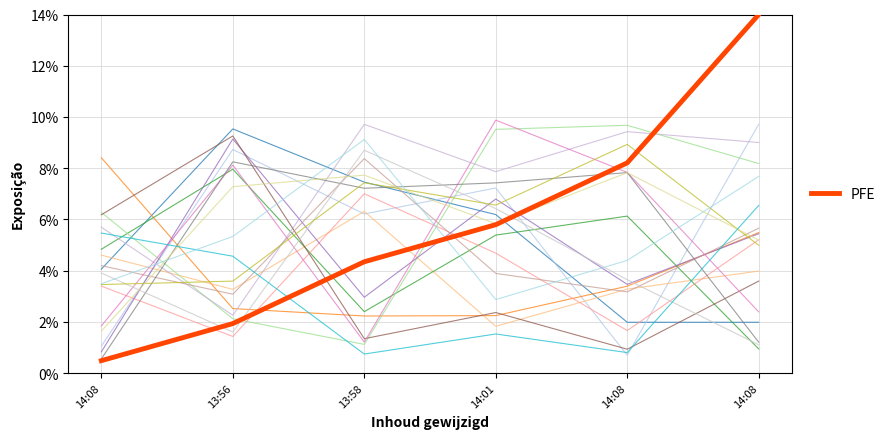

What is the sum of the values at 14:01 and 14:08?

0.2